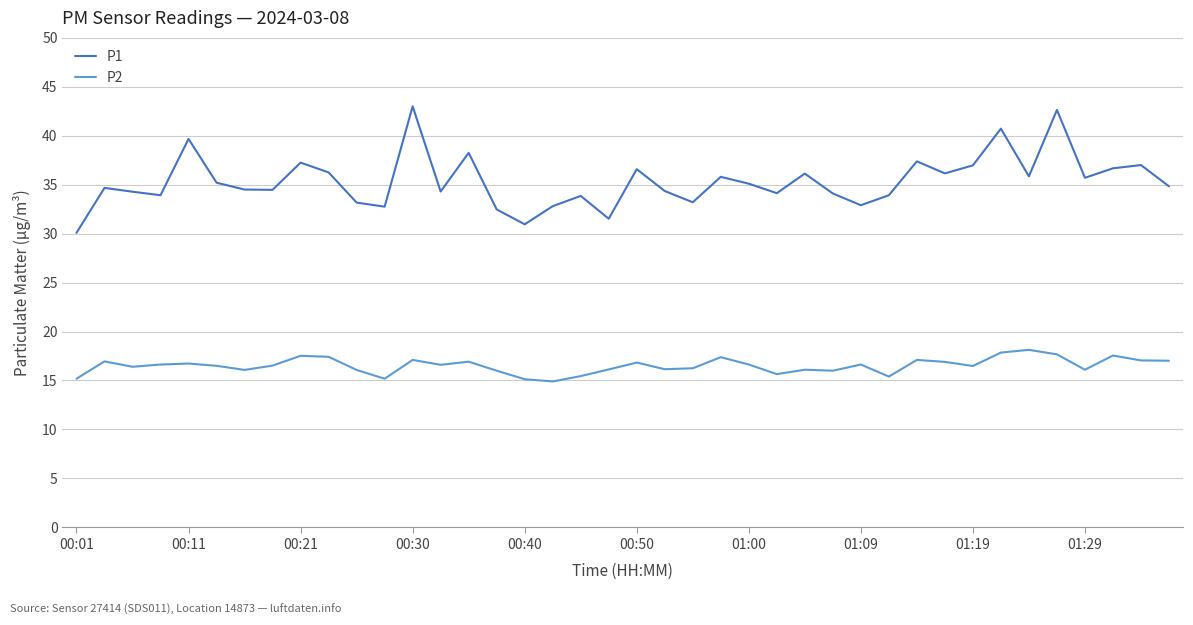

How many series are shown in this chart?

2